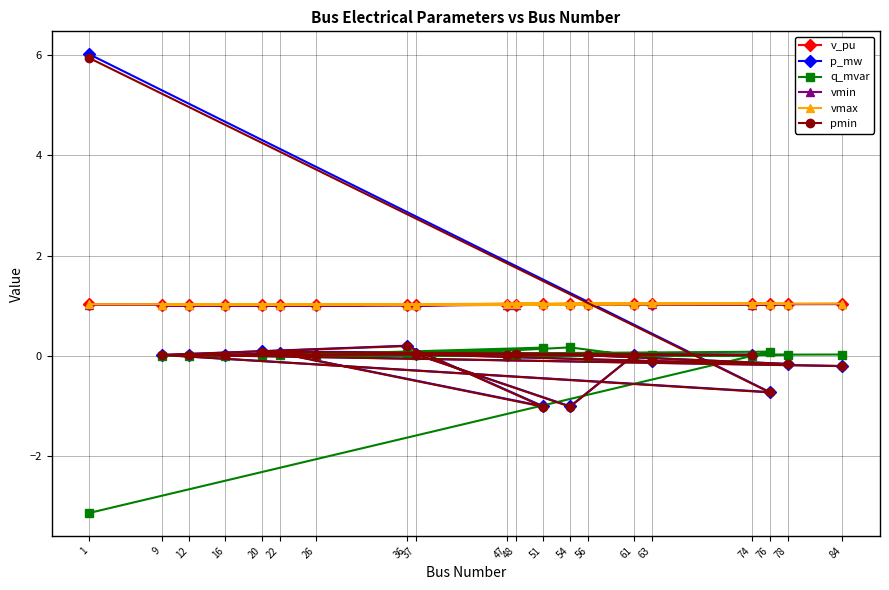

Which has a higher value, 84 or 63?

63